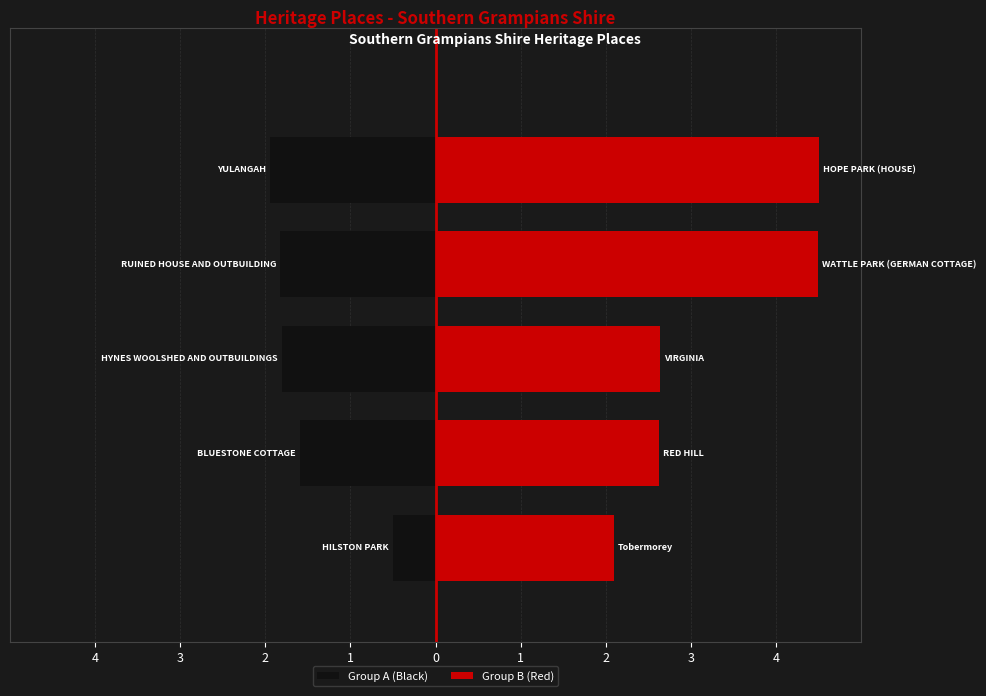

How many groups of bars are there?

5